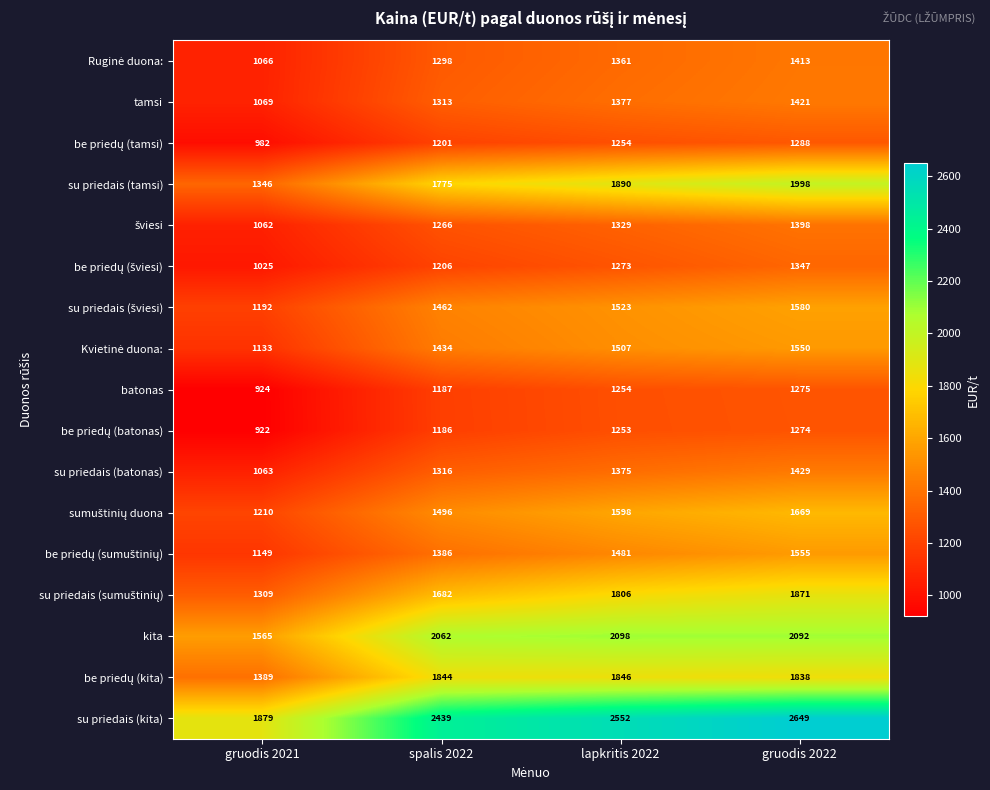

At which category is the sum across all series the highest?

gruodis 2022